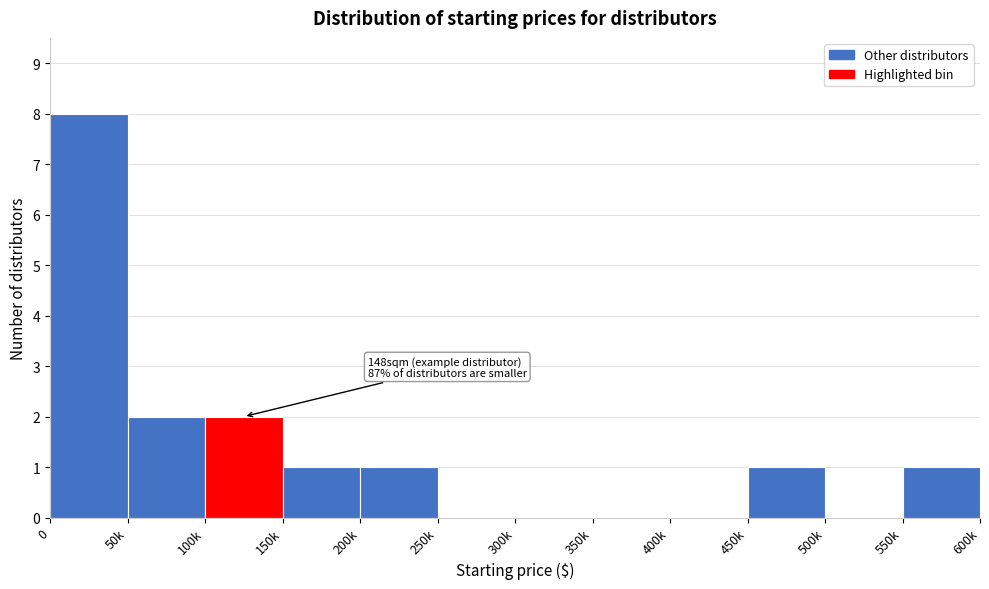

Reading right to left, list all the values displayed in this chart.

550k=1	500k=0	450k=1	400k=0	350k=0	300k=0	250k=0	200k=1	150k=1	100k=2	50k=2	0=8